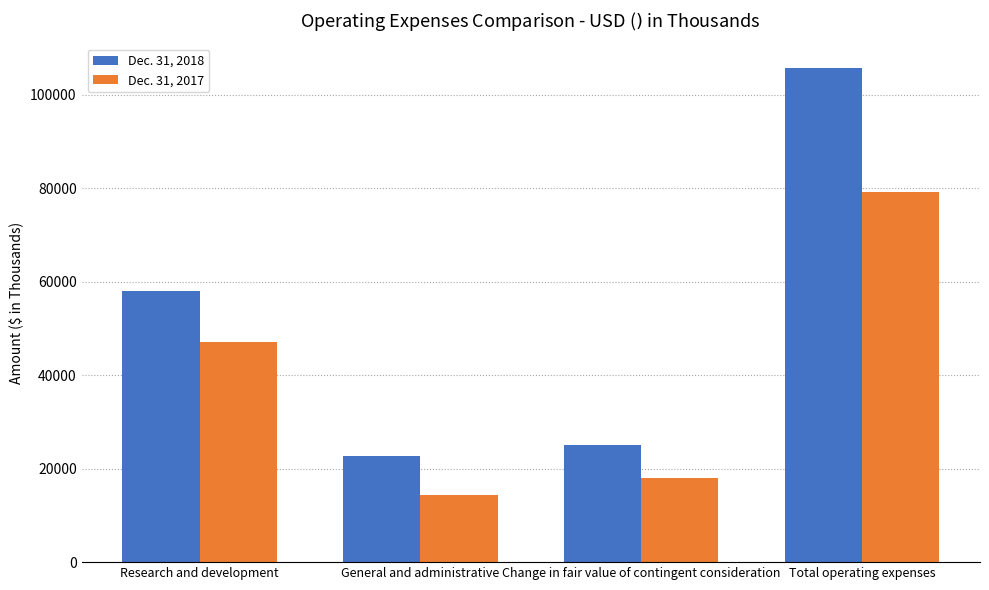

What is the difference between the Dec. 31, 2018 values at Research and development and Total operating expenses?

47626